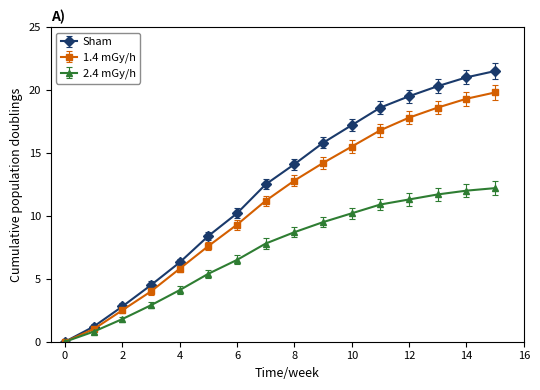

Which series has the largest total across all categories?

Sham